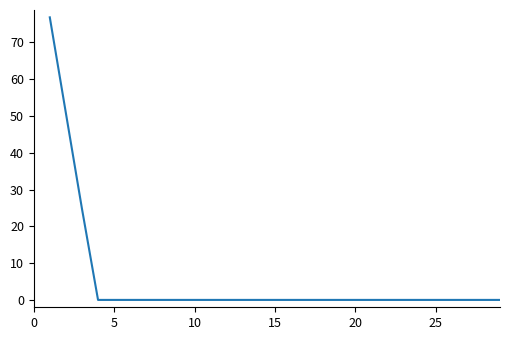

What is the difference between the maximum and minimum values?

76.8